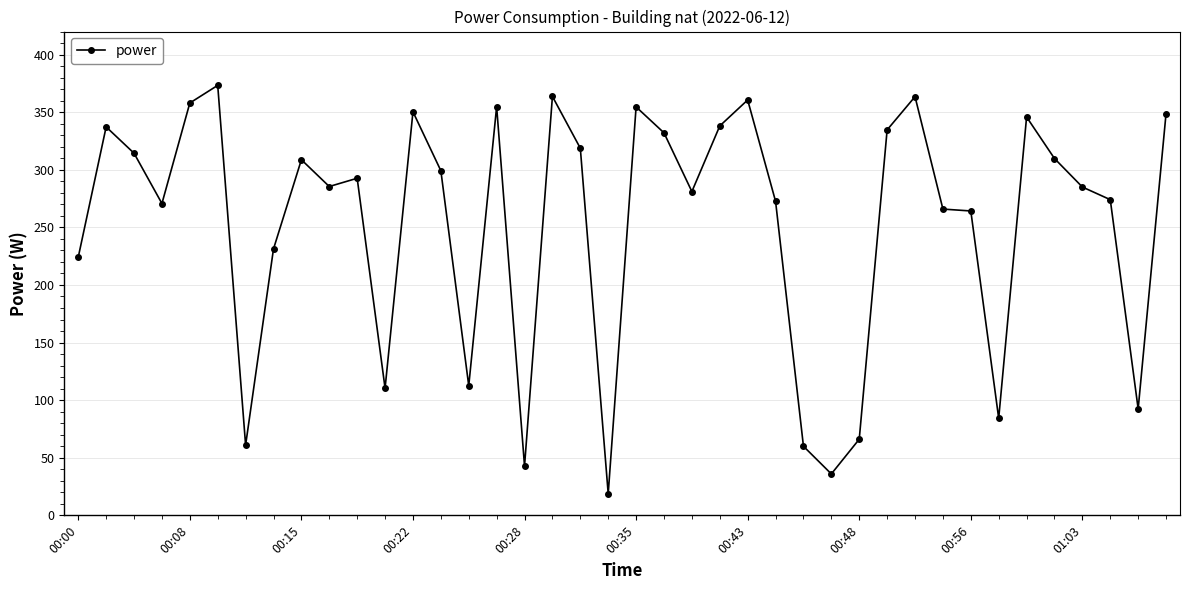

What is the sum of all values?

10097.4